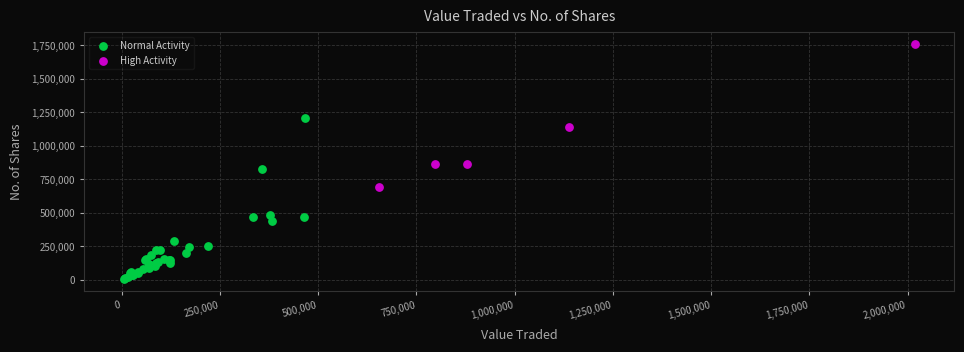

Which series contains the highest Y value?

High Activity